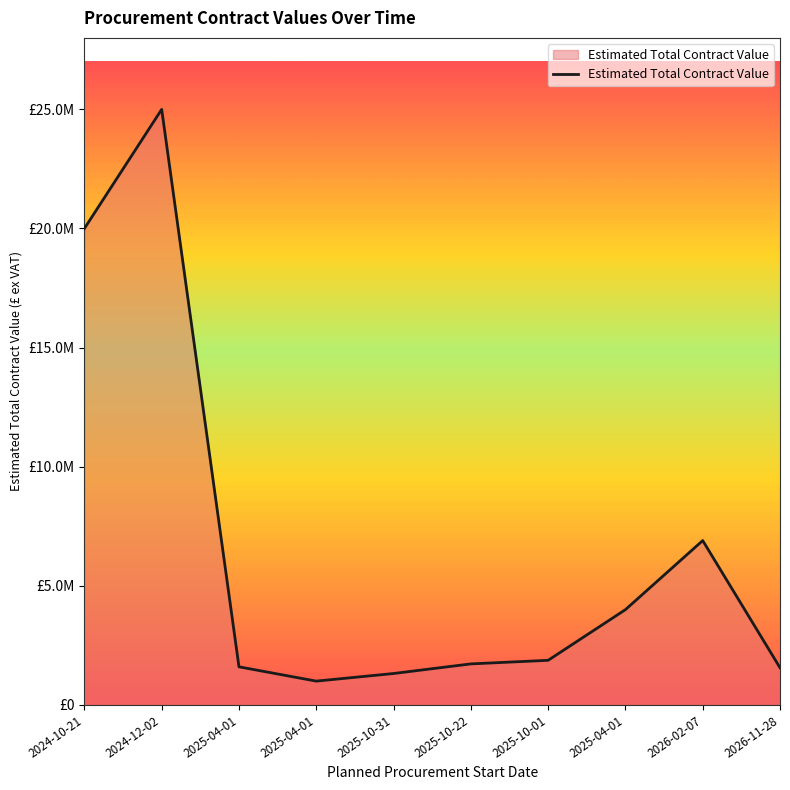

Reading right to left, extract all data points from this chart.

2026-11-28=1561359.6	2026-02-07=6899910.0	2025-04-01=4000000.0	2025-10-01=1873632.0	2025-10-22=1723127.0	2025-10-31=1319421.0	2025-04-01=1000000.0	2025-04-01=1600000.0	2024-12-02=25000000.0	2024-10-21=20000000.0